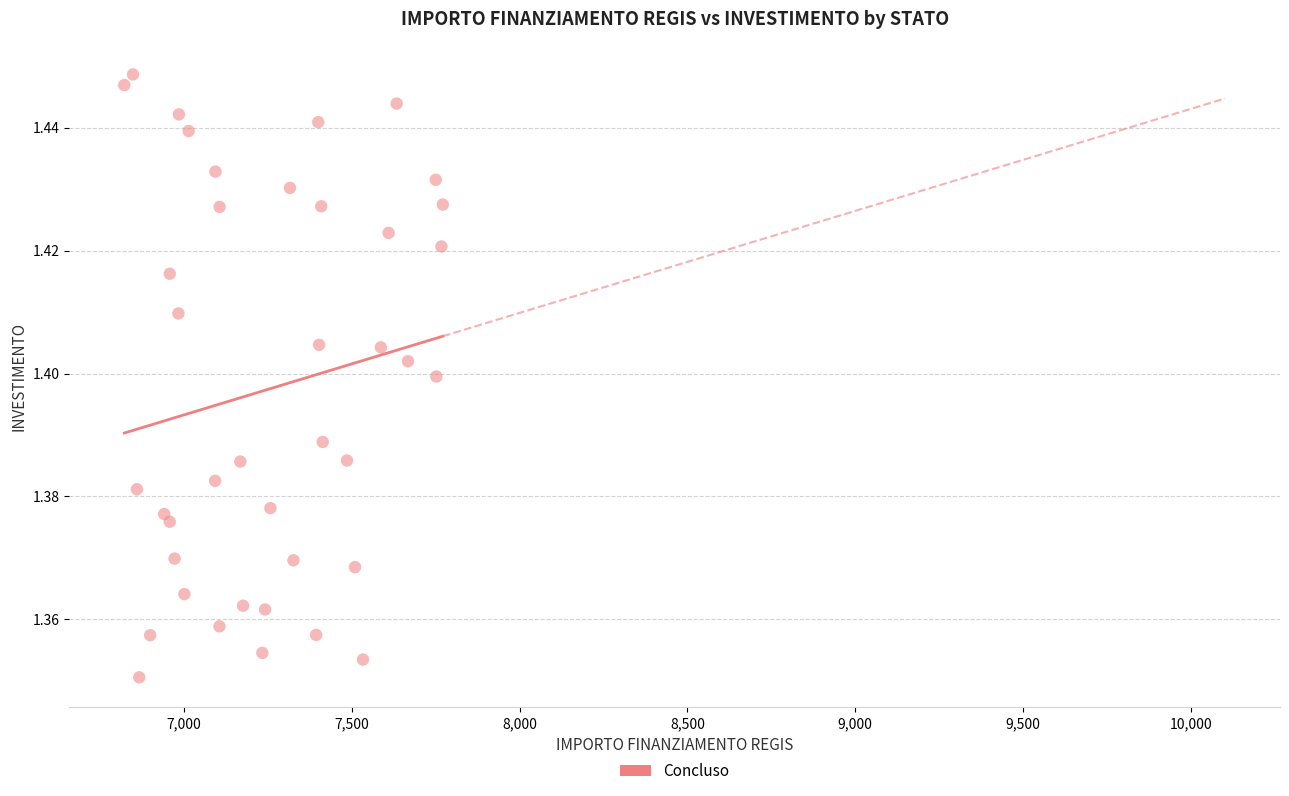

What is the range of X values (max minus min)?

949.3